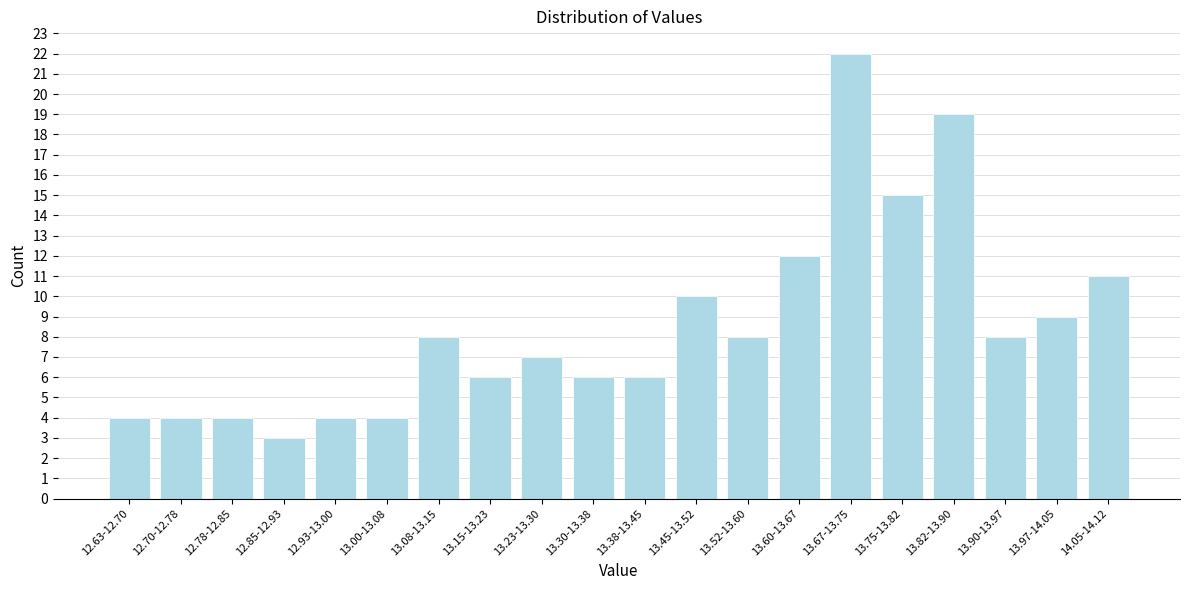

Reading left to right, what are all the values shown in this chart?

4	4	4	3	4	4	8	6	7	6	6	10	8	12	22	15	19	8	9	11